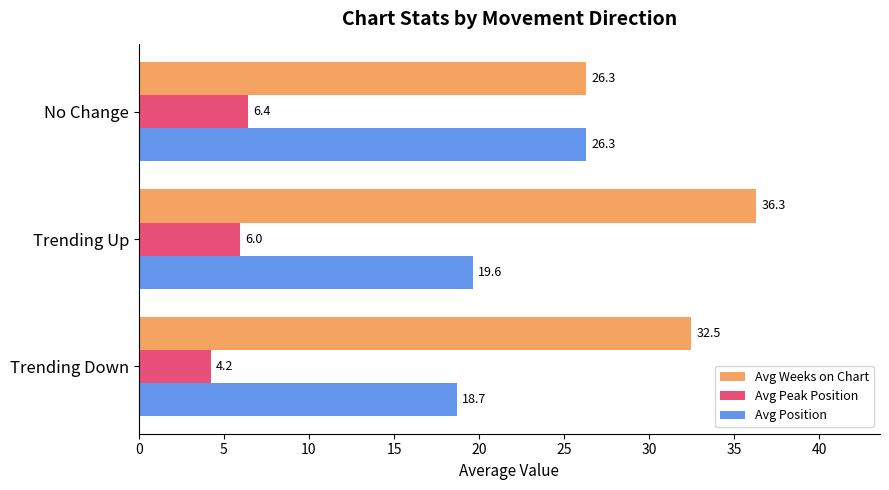

Rank the series by their maximum value, from highest to lowest.

Avg Weeks on Chart, Avg Position, Avg Peak Position